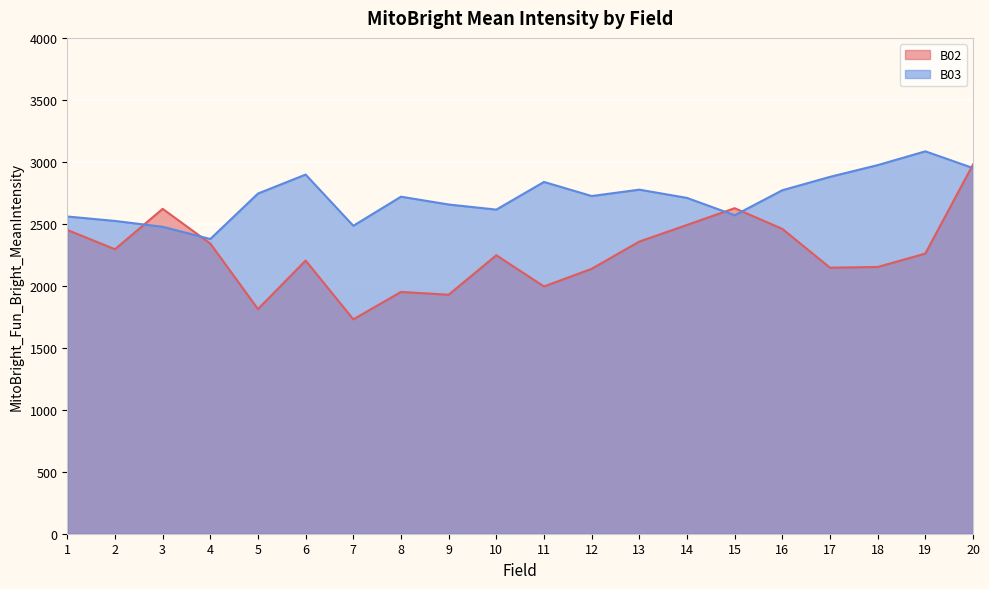

What is the difference between the highest and lowest values at 15?

56.8